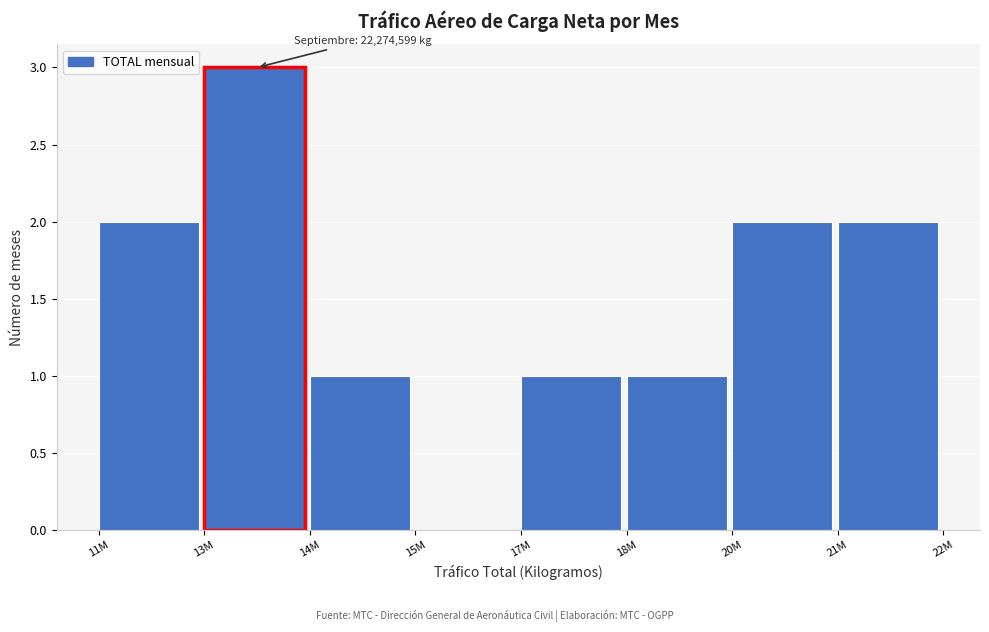

Reading left to right, transcribe all the data shown in this chart.

11M=2	13M=3	14M=1	15M=0	17M=1	18M=1	20M=2	21M=2